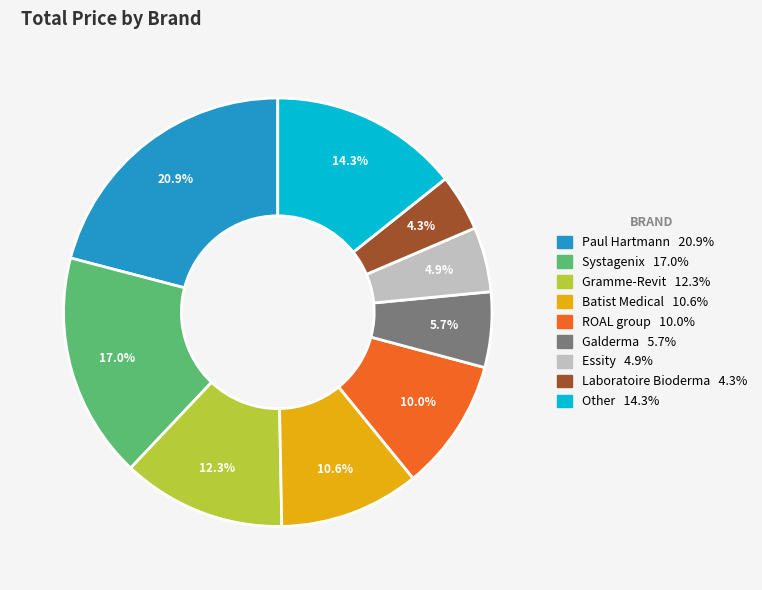

Is there a majority slice in this chart?

No